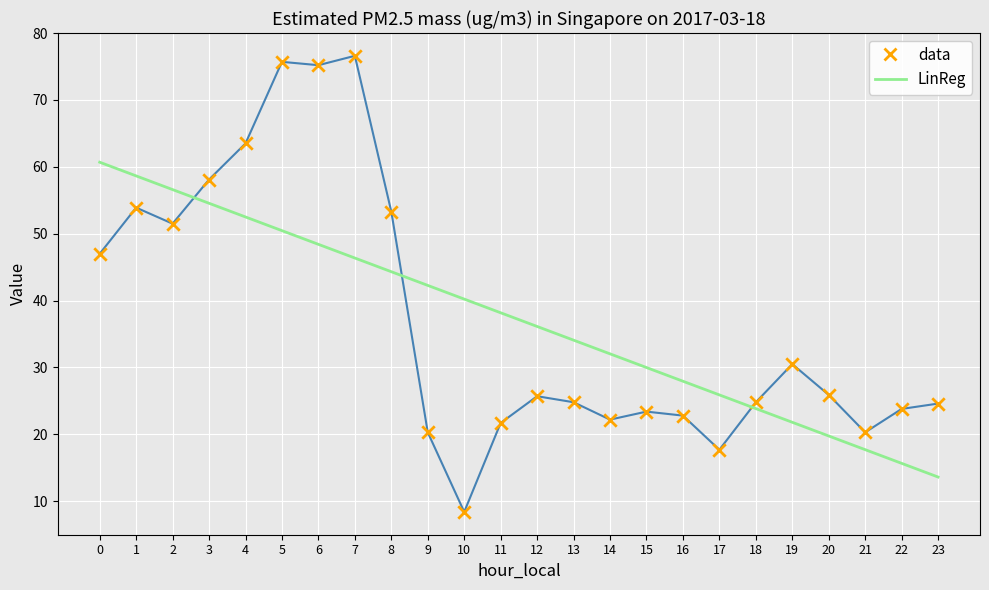

At which category is the sum across all series the highest?

5